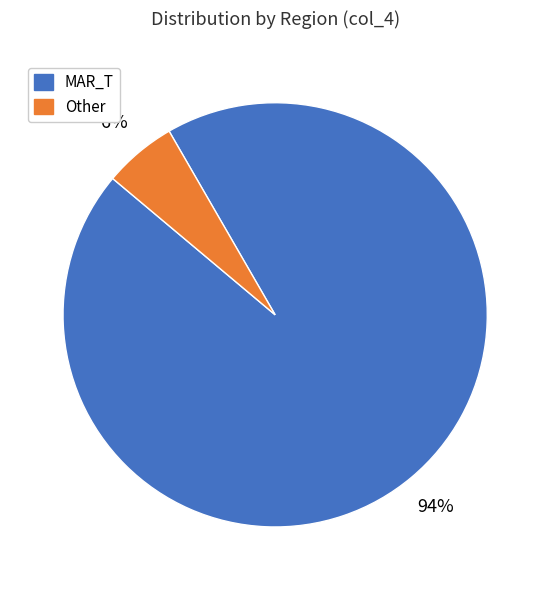

Which category accounts for the majority?

MAR_T